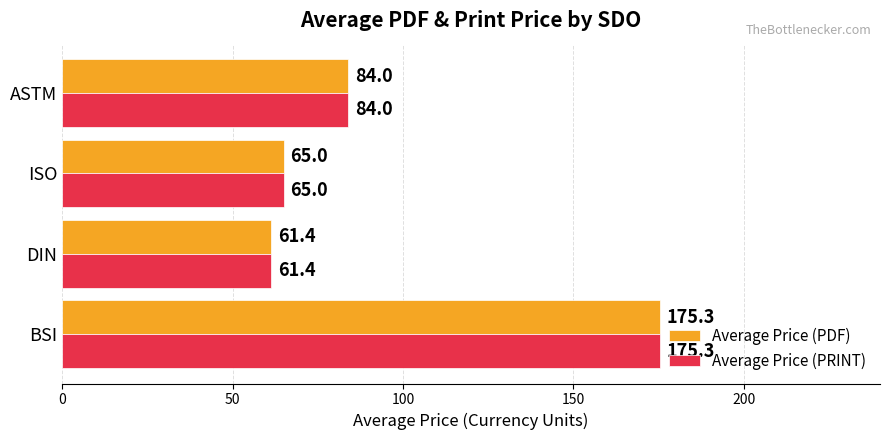

Count the number of categories in the chart.

4